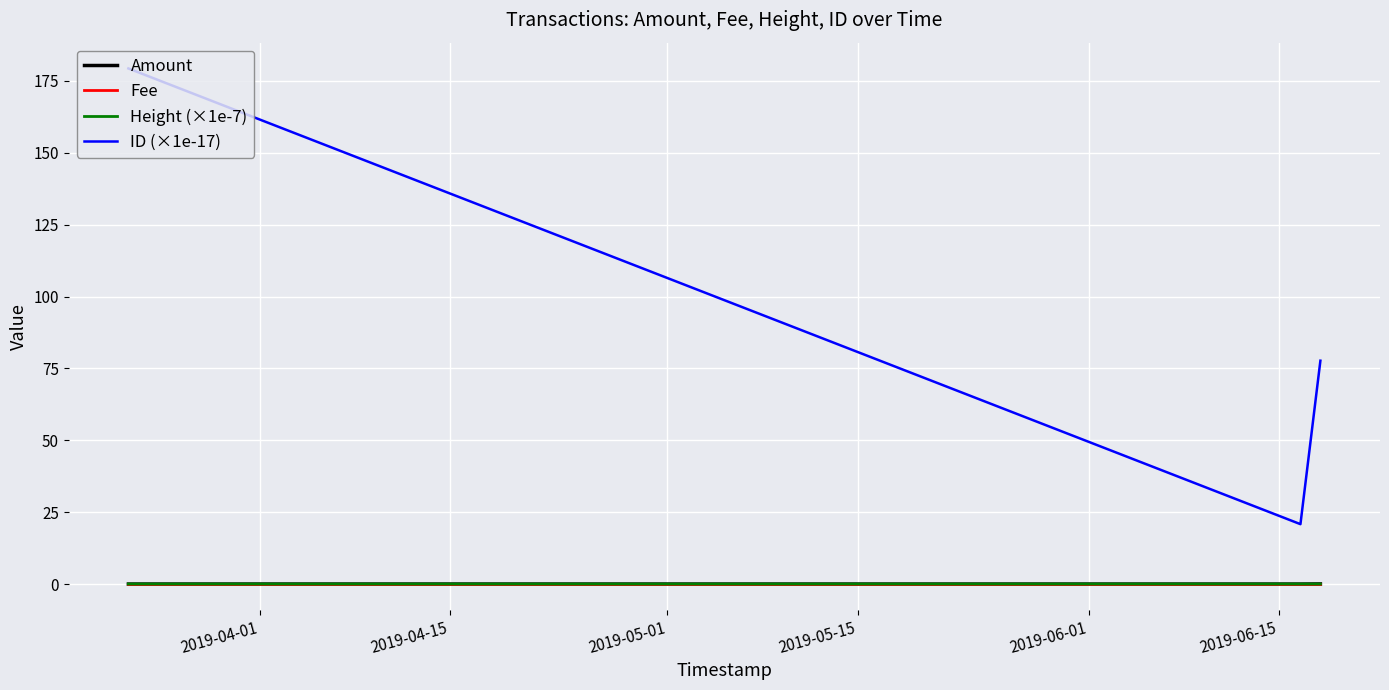

Which series has the largest total across all categories?

ID (×1e-17)